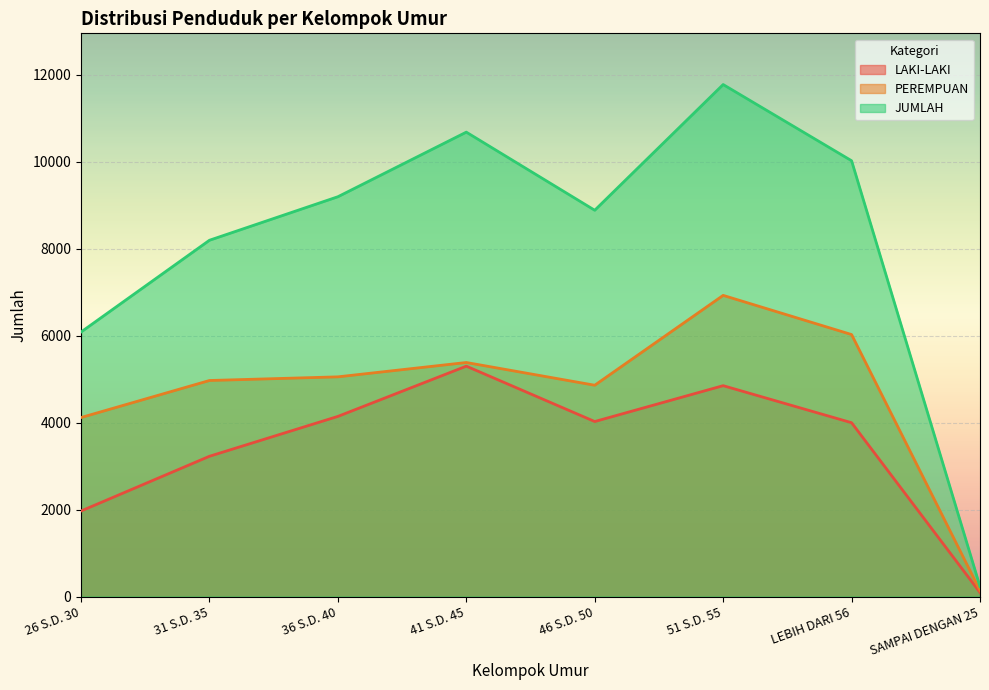

What position from the right is 51 S.D. 55?

3